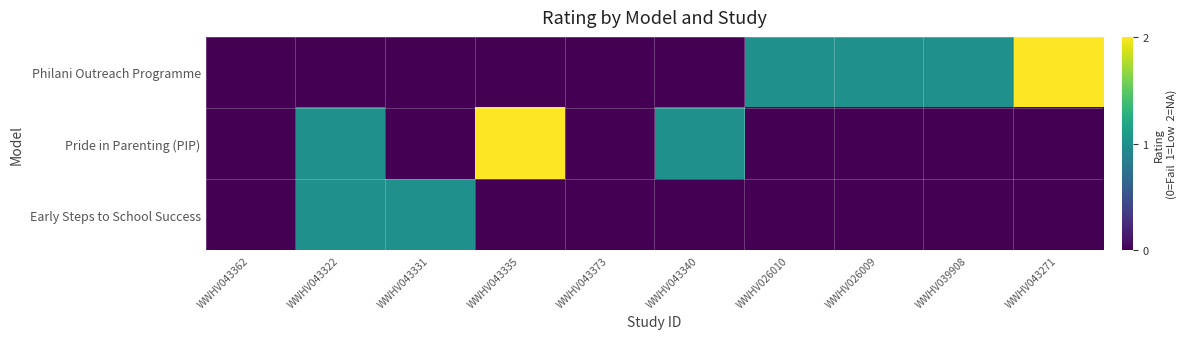

Reading left to right, what are all the values shown in this chart?

Philani Outreach Programme: WWHV043362=0	WWHV043322=0	WWHV043331=0	WWHV043335=0	WWHV043373=0	WWHV043340=0	WWHV026010=1	WWHV026009=1	WWHV039908=1	WWHV043271=2
Pride in Parenting (PIP): WWHV043362=0	WWHV043322=1	WWHV043331=0	WWHV043335=2	WWHV043373=0	WWHV043340=1	WWHV026010=0	WWHV026009=0	WWHV039908=0	WWHV043271=0
Early Steps to School Success: WWHV043362=0	WWHV043322=1	WWHV043331=1	WWHV043335=0	WWHV043373=0	WWHV043340=0	WWHV026010=0	WWHV026009=0	WWHV039908=0	WWHV043271=0